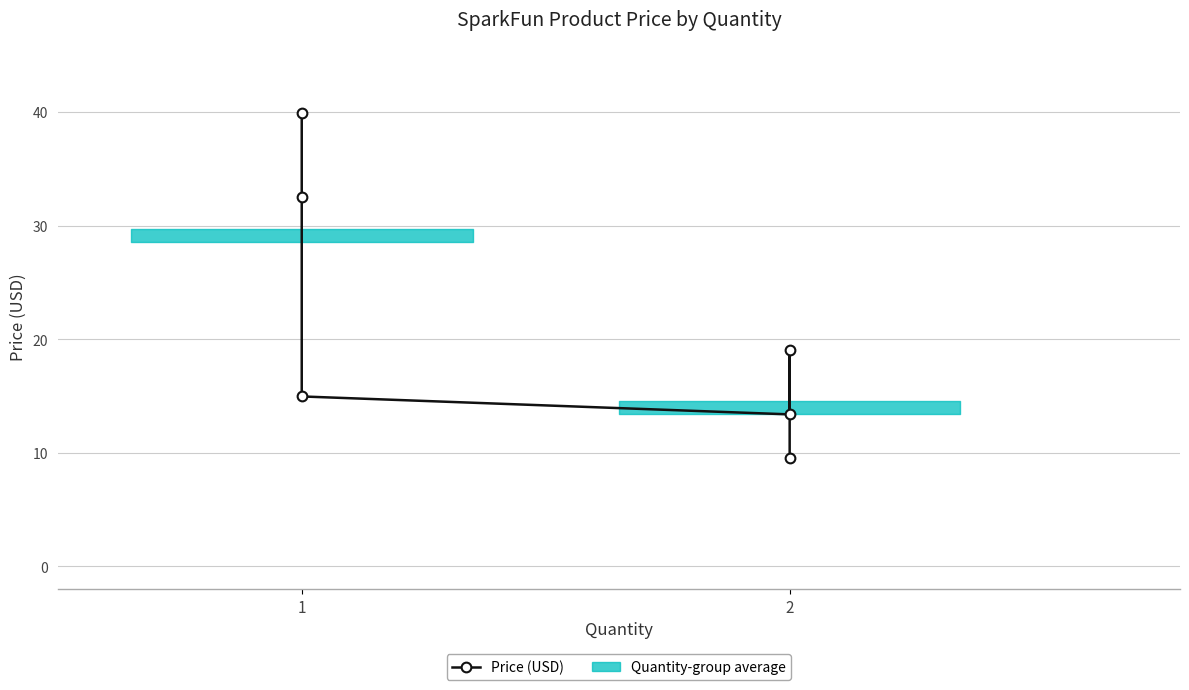

What is the minimum value shown in the chart?

9.5